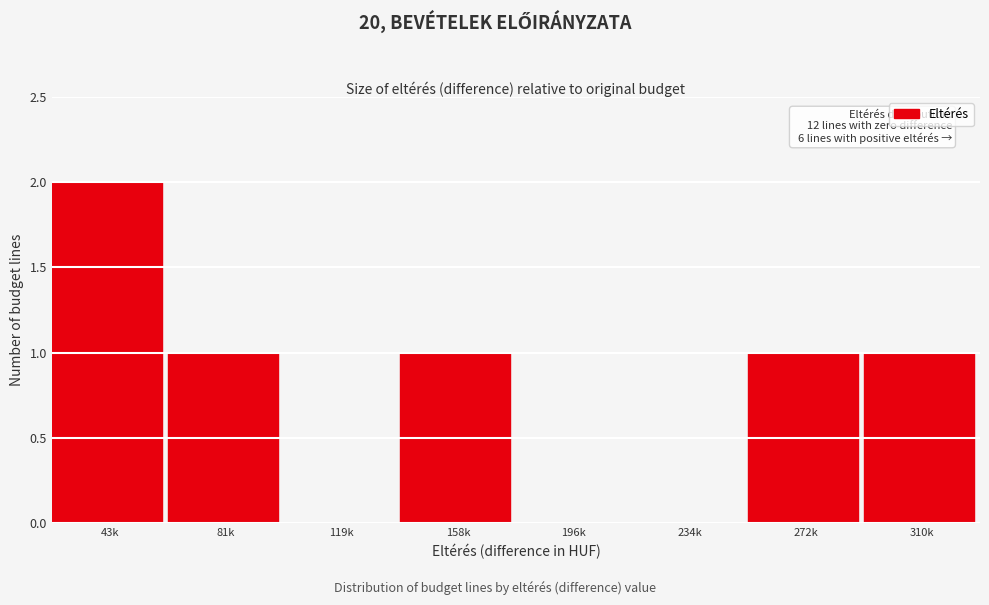

Reading right to left, transcribe all the data shown in this chart.

310k=1	272k=1	234k=0	196k=0	158k=1	119k=0	81k=1	43k=2